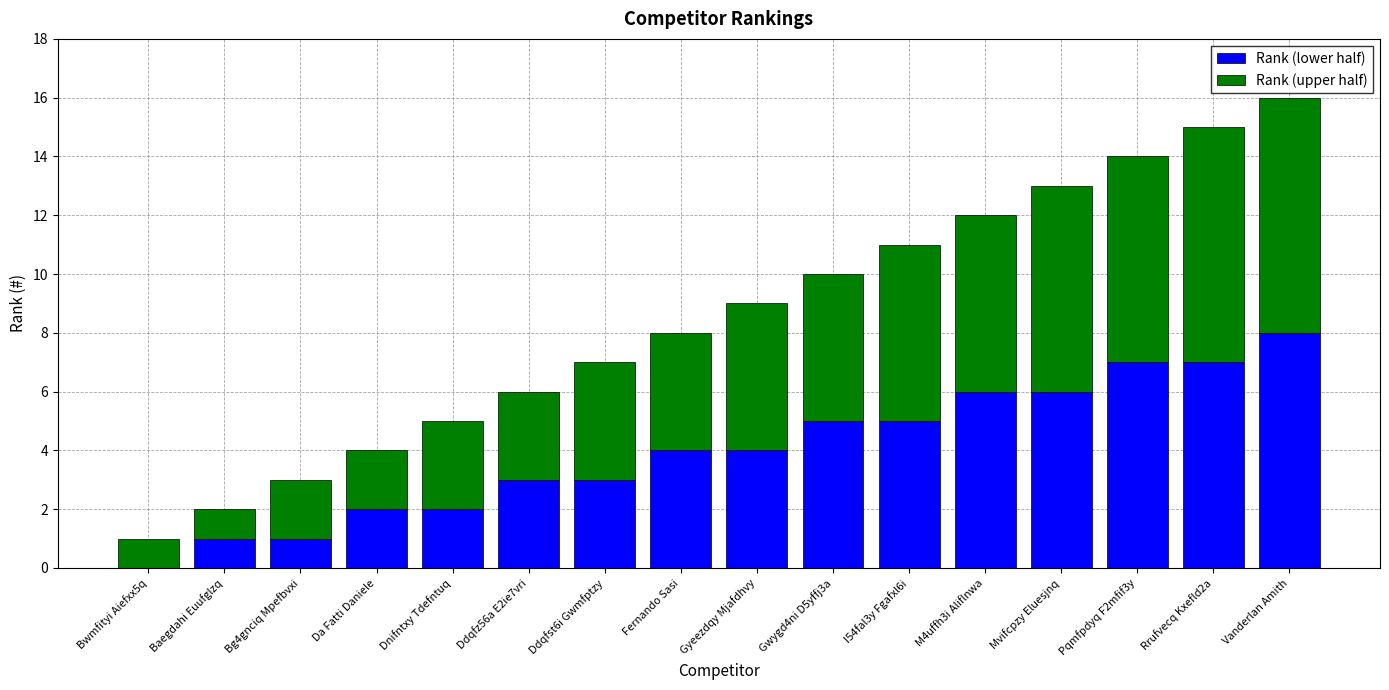

At which category is the sum across all series the highest?

Vanderlan Amith